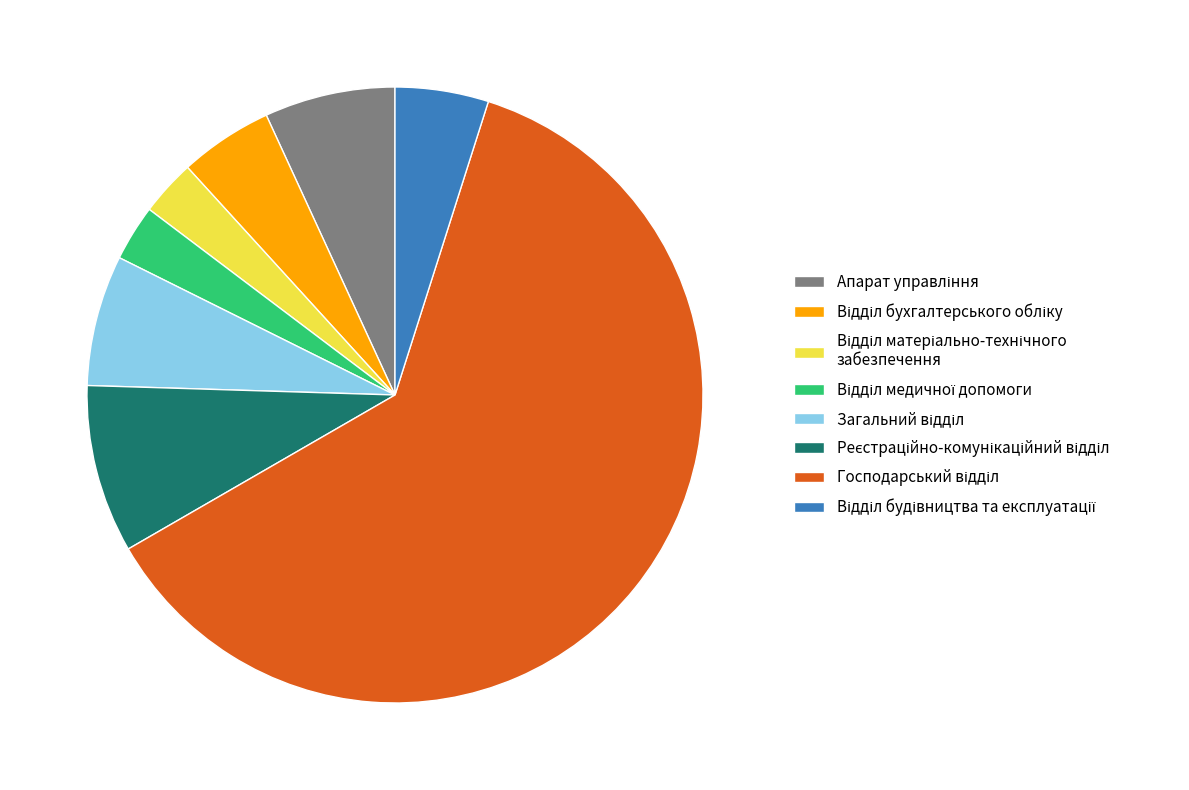

How many slices are in this pie chart?

8